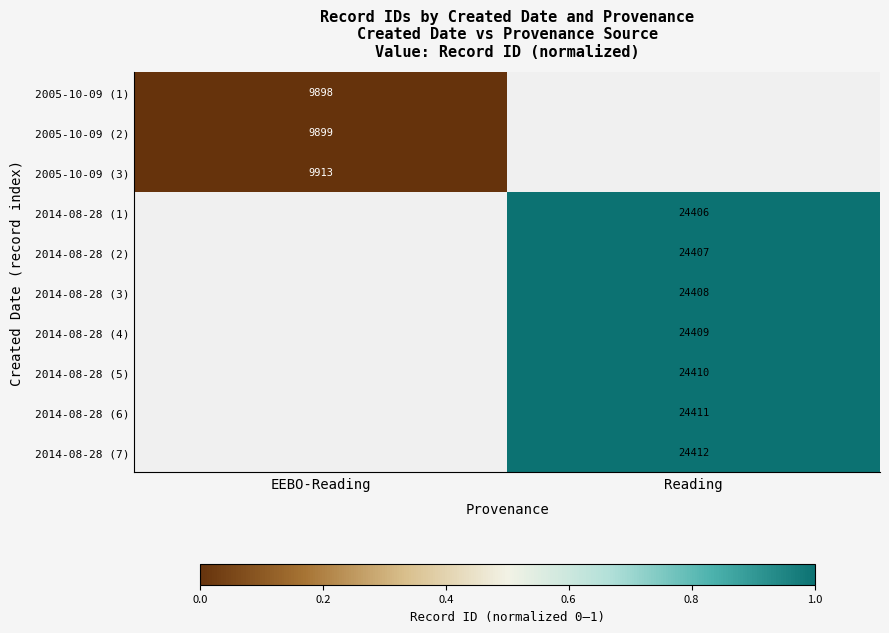

True or false: 2014-08-28 (7) has a value of 24412 at Reading.

True